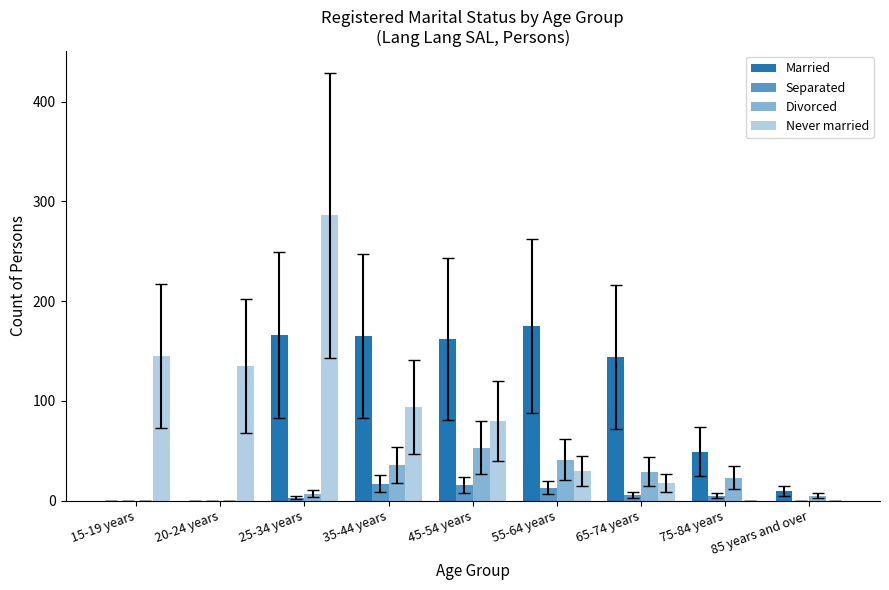

Which series has the largest total across all categories?

Married